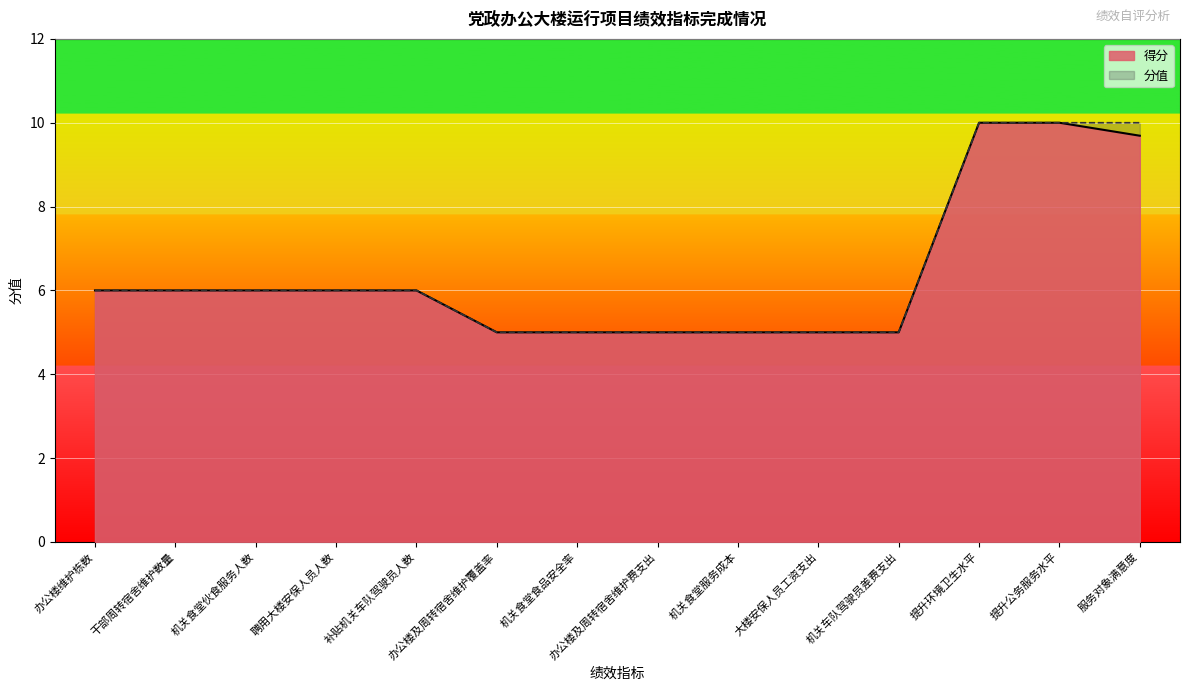

Reading left to right, transcribe all the data shown in this chart.

得分: 办公楼维护栋数=6.0	干部周转宿舍维护数量=6.0	机关食堂伙食服务人数=6.0	聘用大楼安保人员人数=6.0	补贴机关车队驾驶员人数=6.0	办公楼及周转宿舍维护覆盖率=5.0	机关食堂食品安全率=5.0	办公楼及周转宿舍维护费支出=5.0	机关食堂服务成本=5.0	大楼安保人员工资支出=5.0	机关车队驾驶员差费支出=5.0	提升环境卫生水平=10.0	提升公务服务水平=10.0	服务对象满意度=9.7
分值: 办公楼维护栋数=6.0	干部周转宿舍维护数量=6.0	机关食堂伙食服务人数=6.0	聘用大楼安保人员人数=6.0	补贴机关车队驾驶员人数=6.0	办公楼及周转宿舍维护覆盖率=5.0	机关食堂食品安全率=5.0	办公楼及周转宿舍维护费支出=5.0	机关食堂服务成本=5.0	大楼安保人员工资支出=5.0	机关车队驾驶员差费支出=5.0	提升环境卫生水平=10.0	提升公务服务水平=10.0	服务对象满意度=10.0